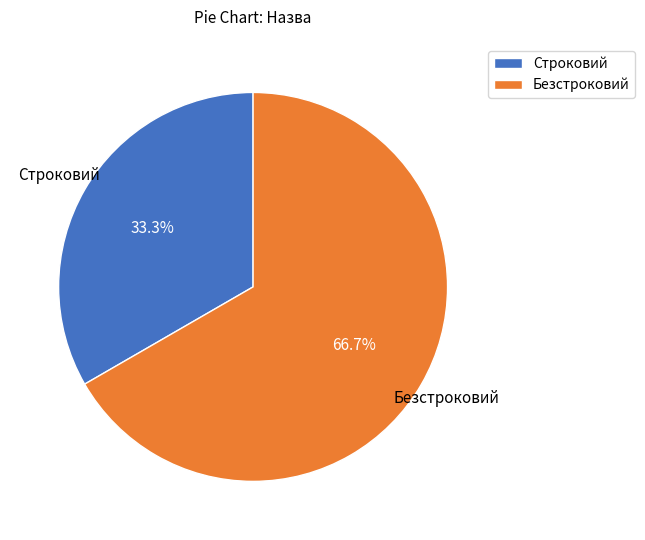

How many slices are in this pie chart?

2